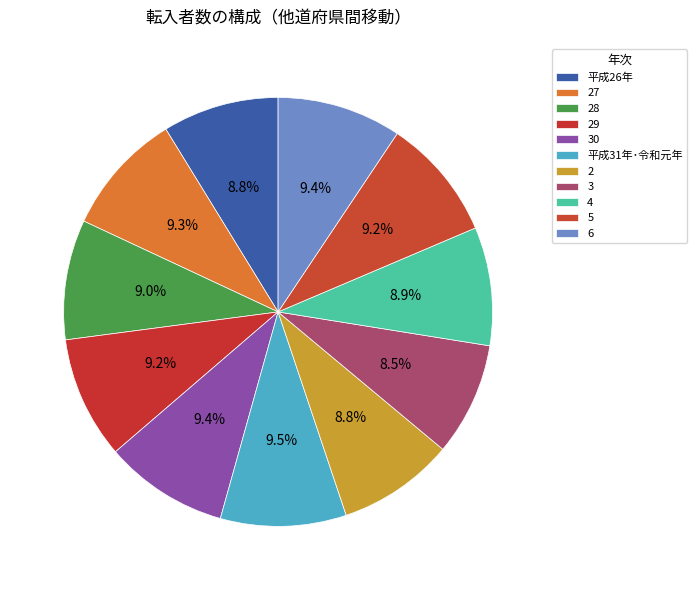

How many segments does this pie chart have?

11